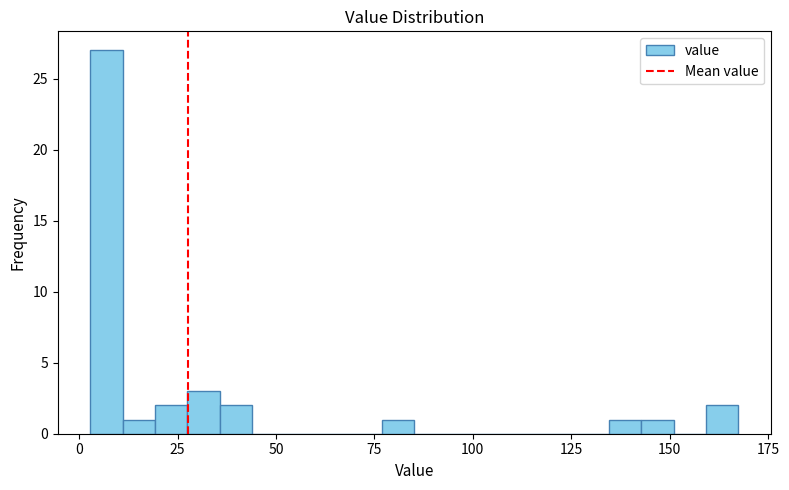

Read against the x-axis, roughly where is the centre of the tallest bar?

5